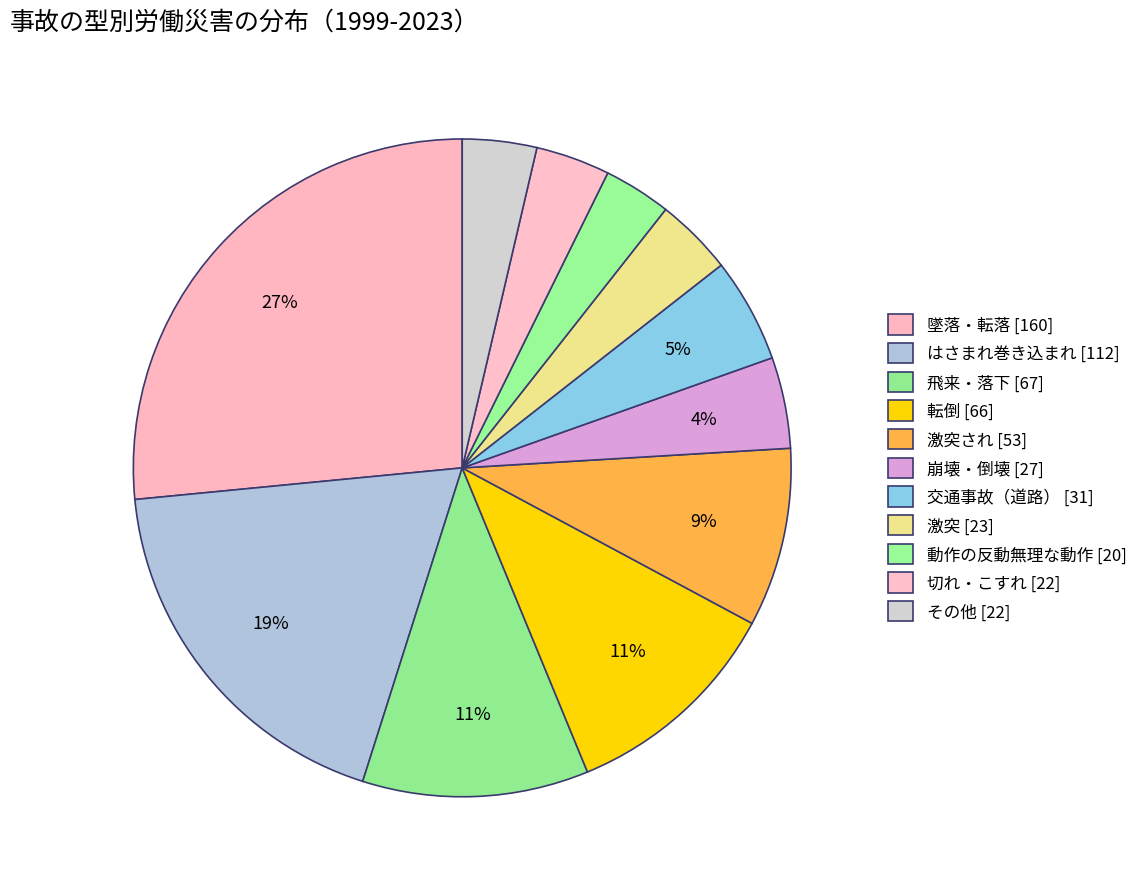

How many segments does this pie chart have?

11